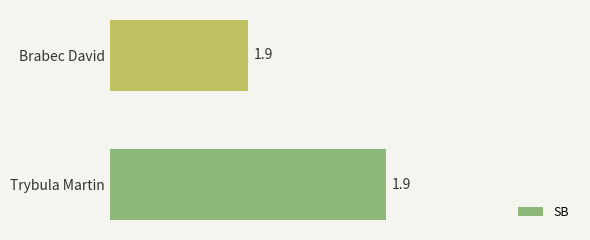

Reading bottom to top, list all the values displayed in this chart.

1.9	1.9